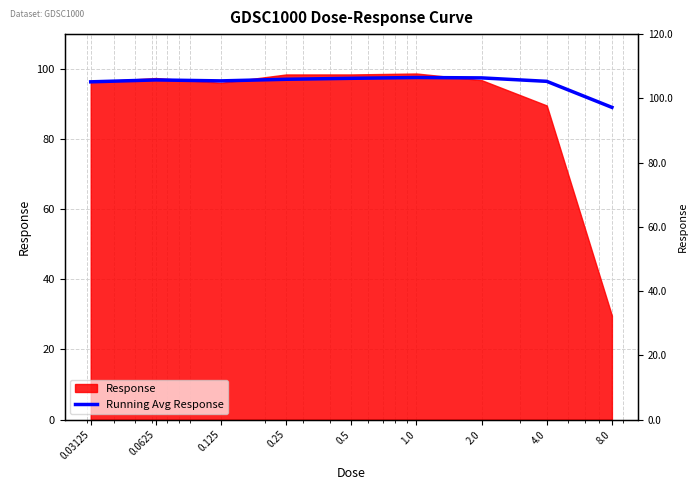

Where does the data first go above 96?

0.03125